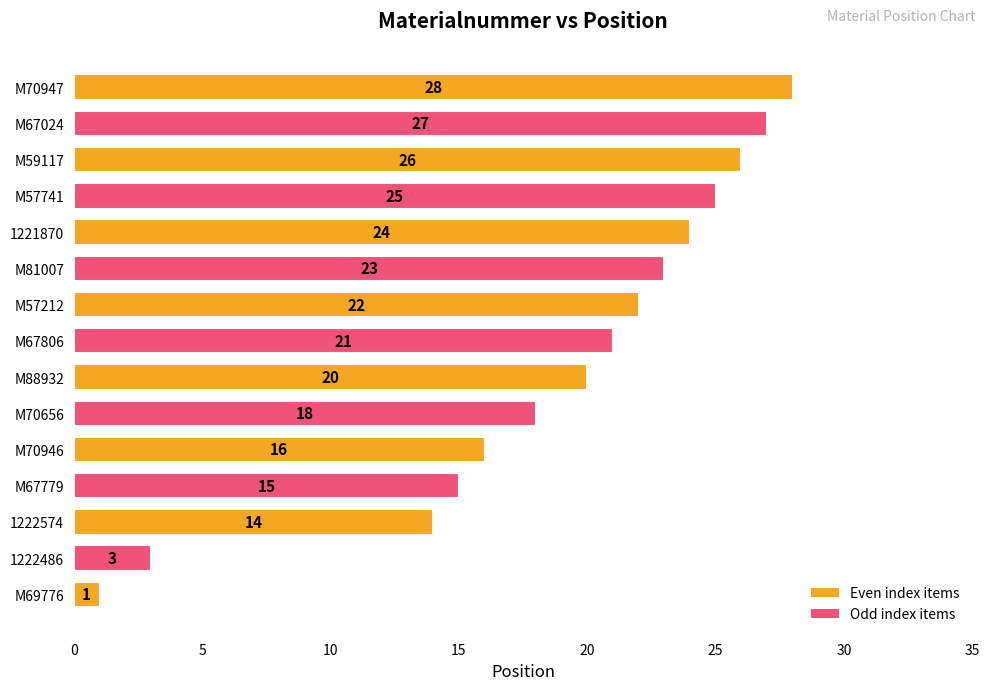

The chart shows a value of 34 at M67806. True or false?

False